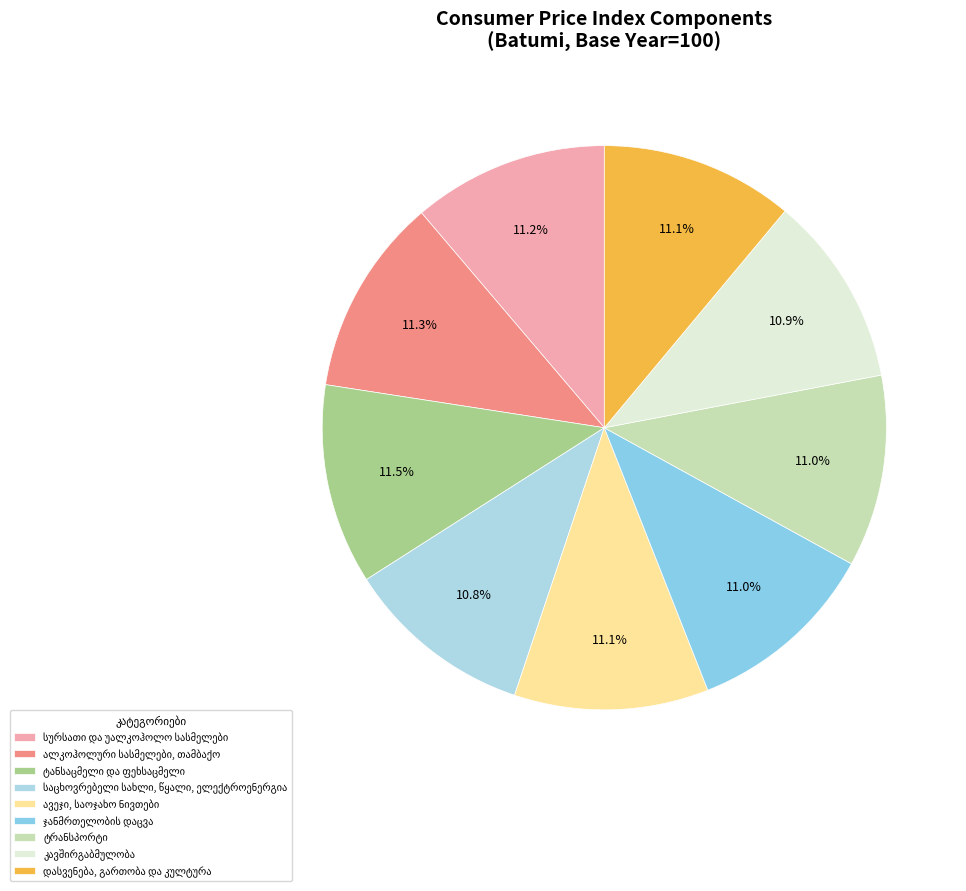

Combined, what portion of the pie is ჯანმრთელობის დაცვა and ავეჯი, საოჯახო ნივთები?

22.1%